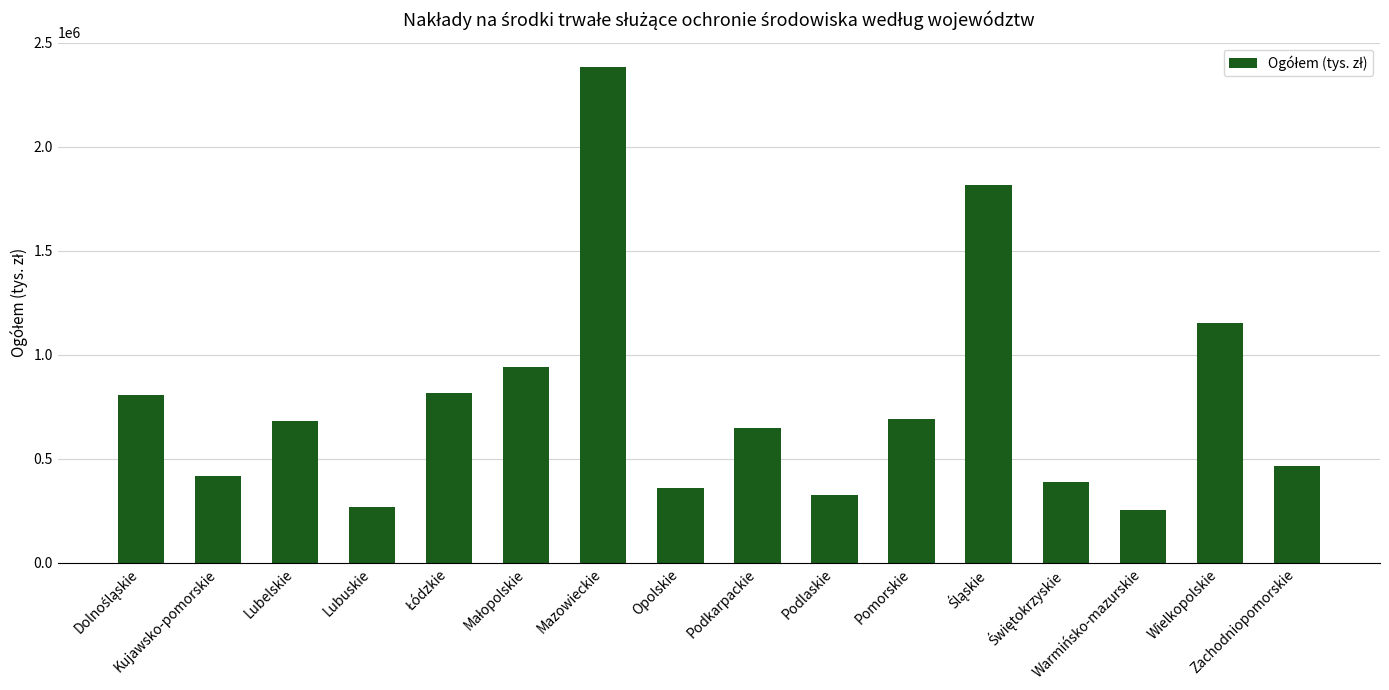

The value at Lubuskie is 269933.2. True or false?

True